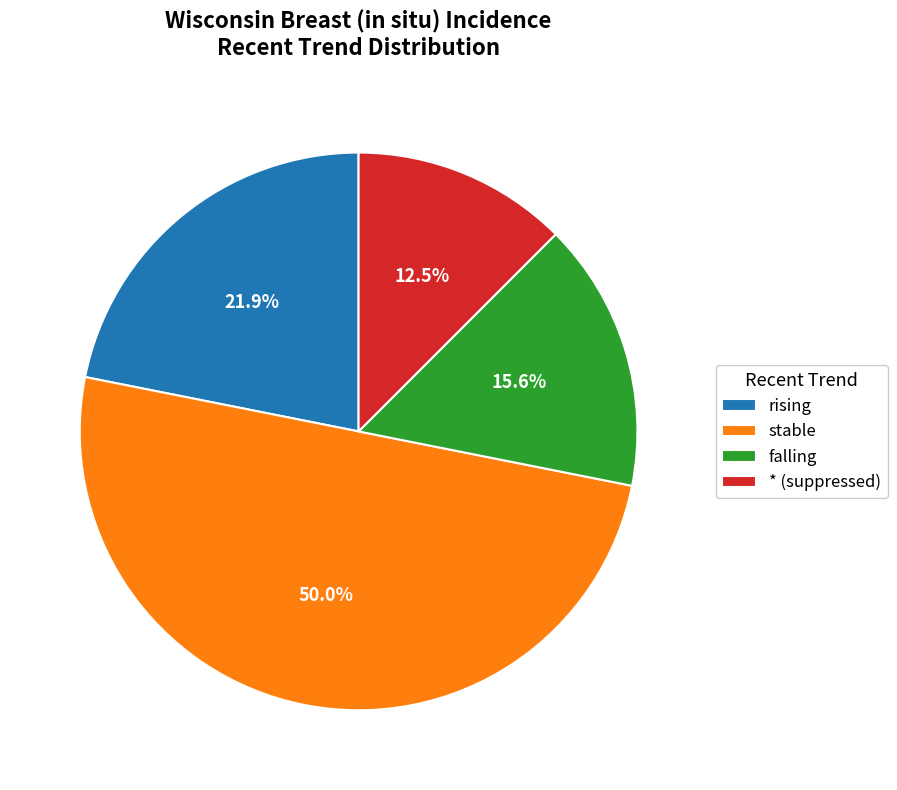

Between falling and rising, which is larger?

rising